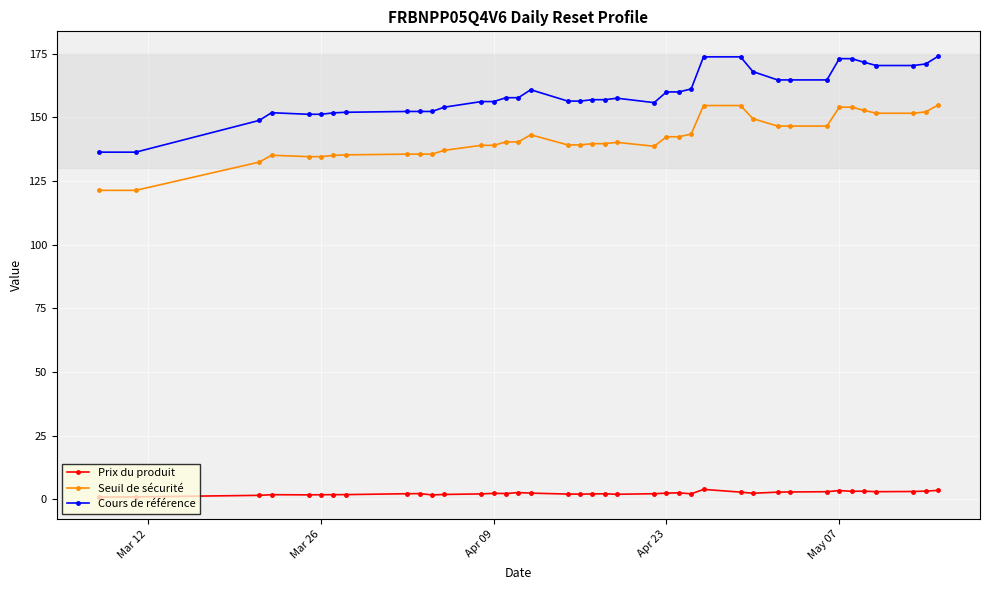

What is the difference between the maximum and second lowest values in the Prix du produit series?

2.9